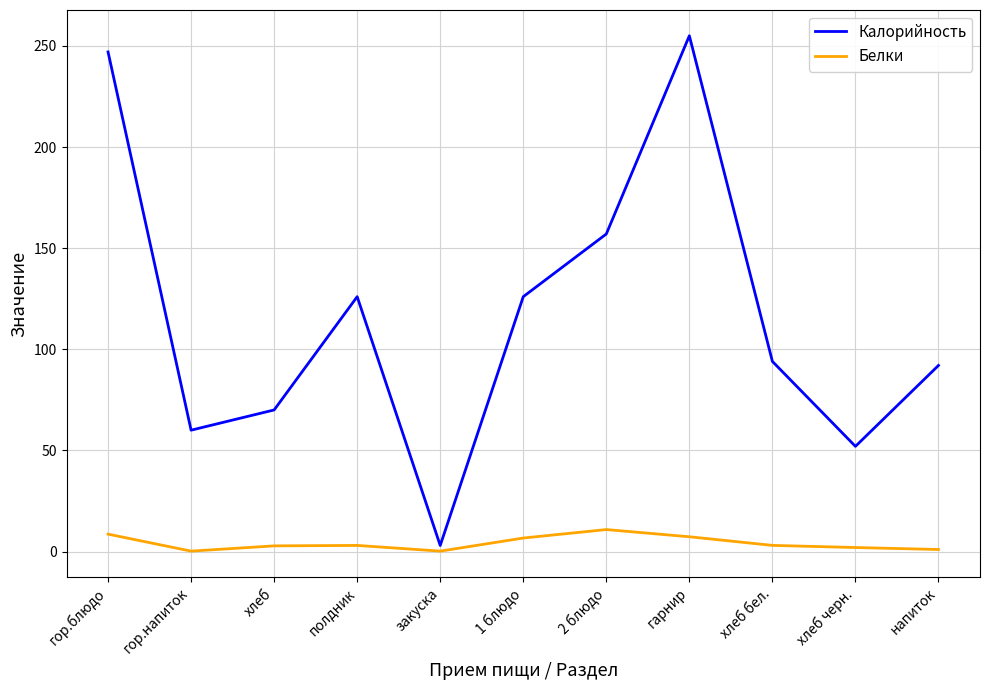

In Калорийность, how many points are higher than both neighbors (excluding endpoints)?

2